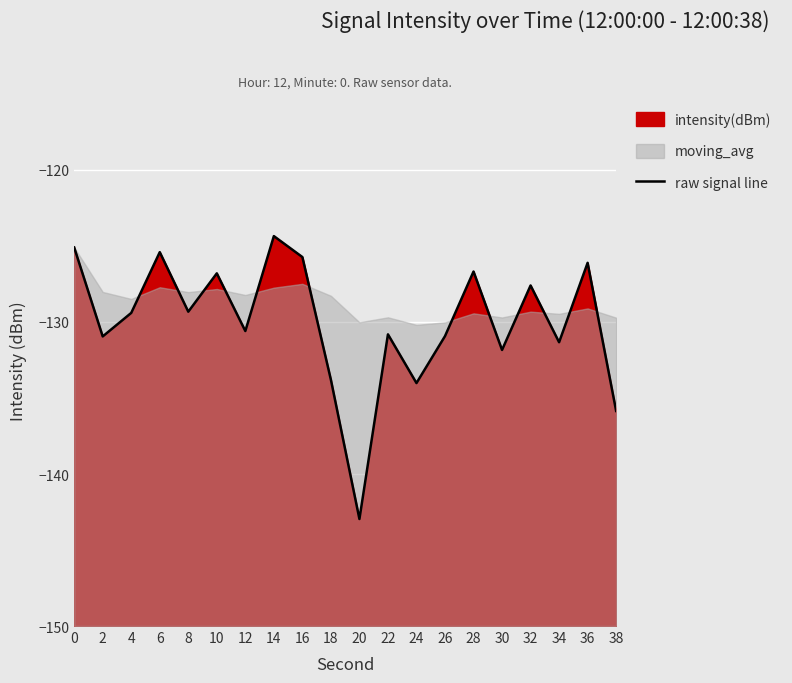

At which category does the chart reach its minimum across all series?

20